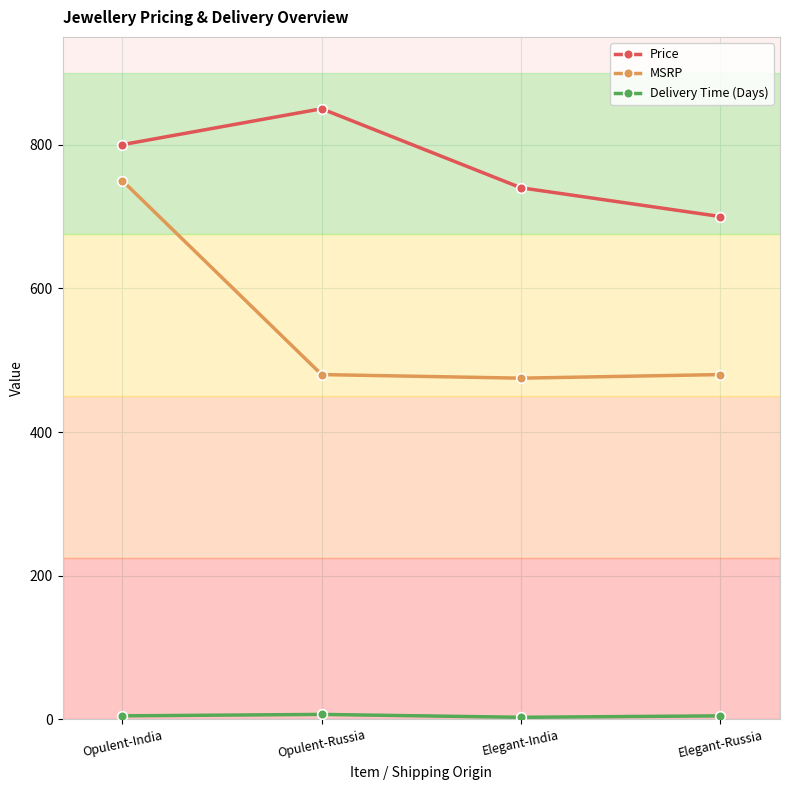

Is this an area chart (filled region under the line)?

No